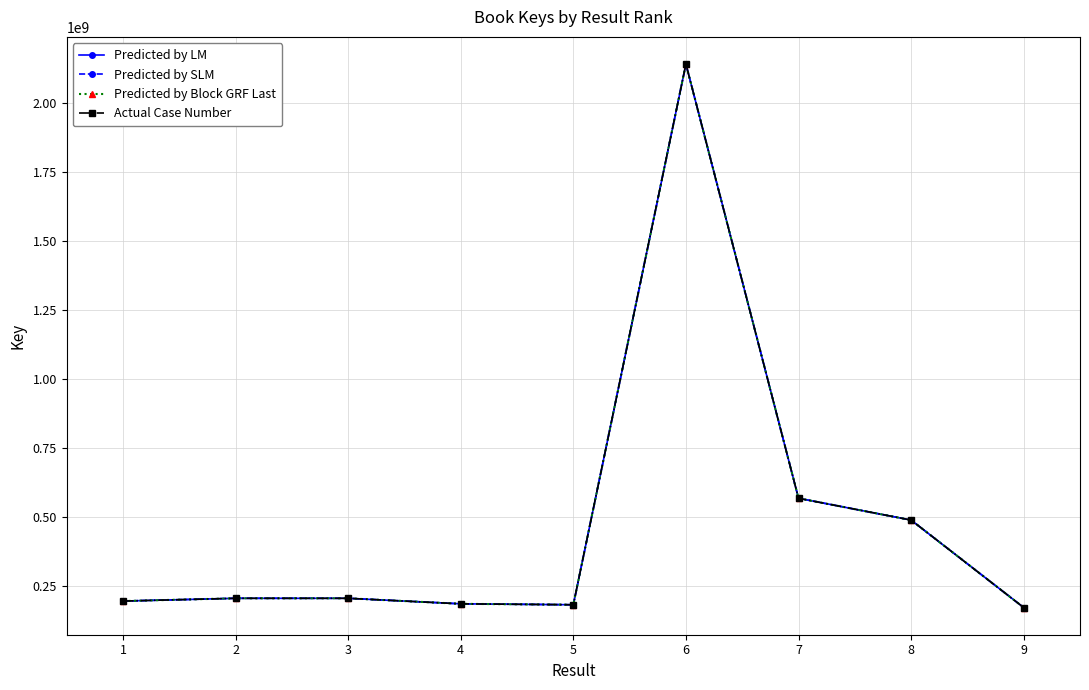

Does the chart have visible grid lines?

Yes